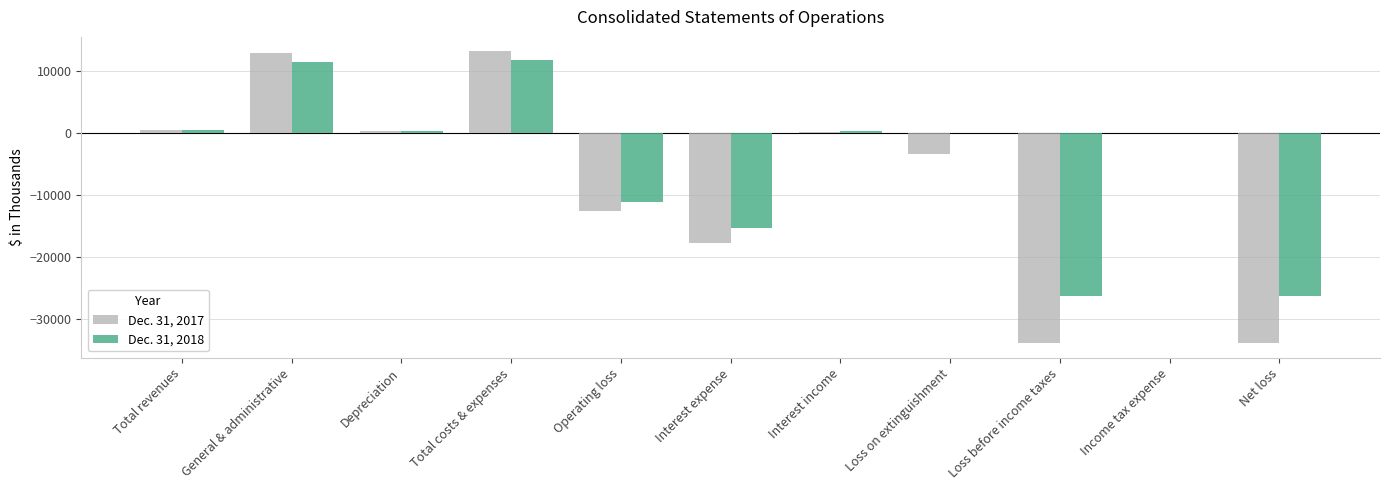

The Dec. 31, 2017 series shows -8295 at Interest expense. True or false?

False